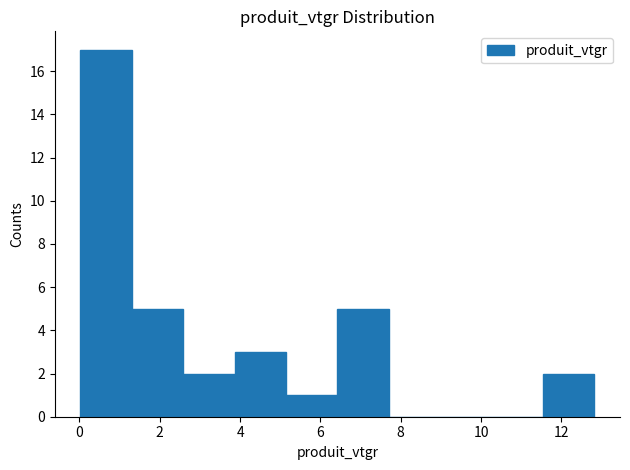

What is the height of the bar covering 3.8 to 5.2 on the x-axis? Neither the bar edges nor the heights are printed on the chart, so give them approximately, as read against the axes.

3